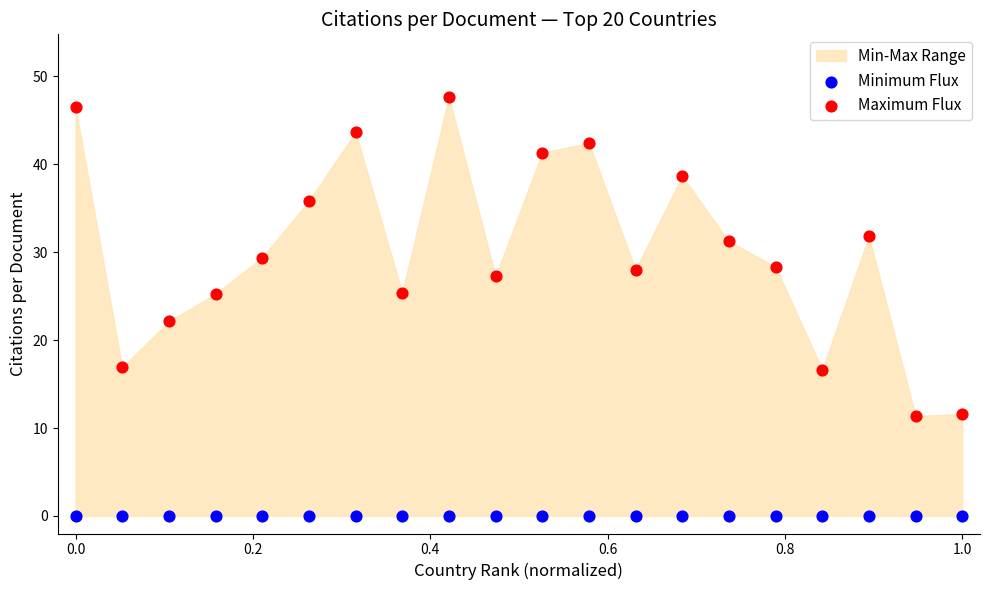

Across all series, what Y value is closest to 23?

22.1